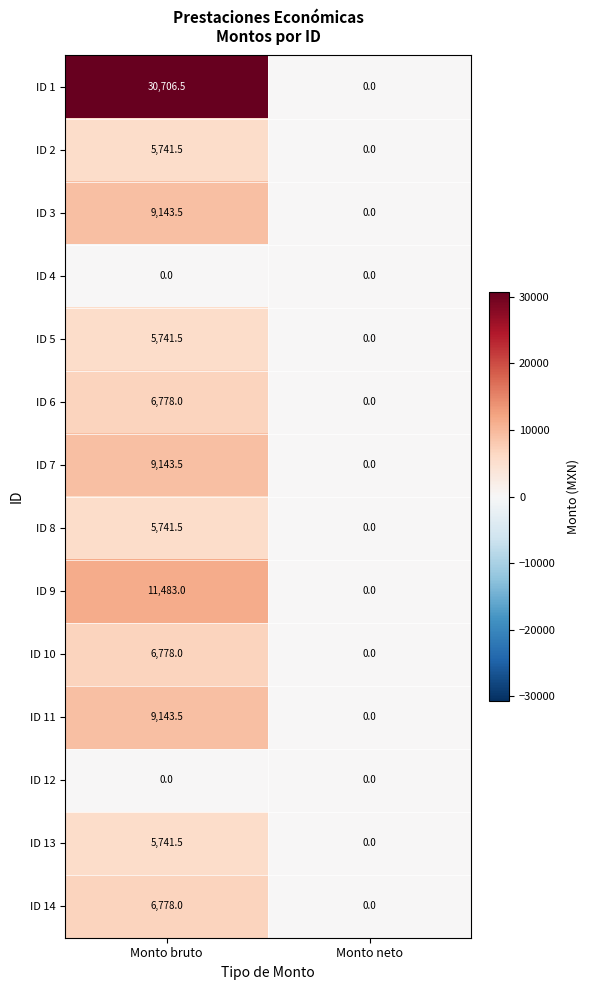

The value of ID 13 at Monto bruto is 9190.4. True or false?

False